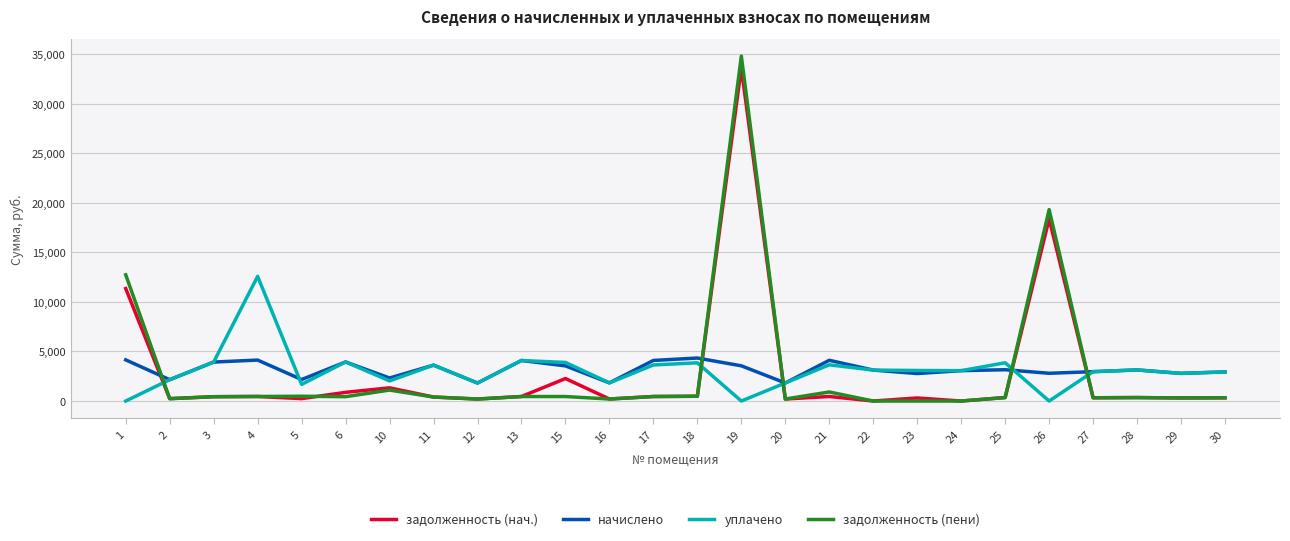

How many intersections are there between уплачено and задолженность (пени)?

5